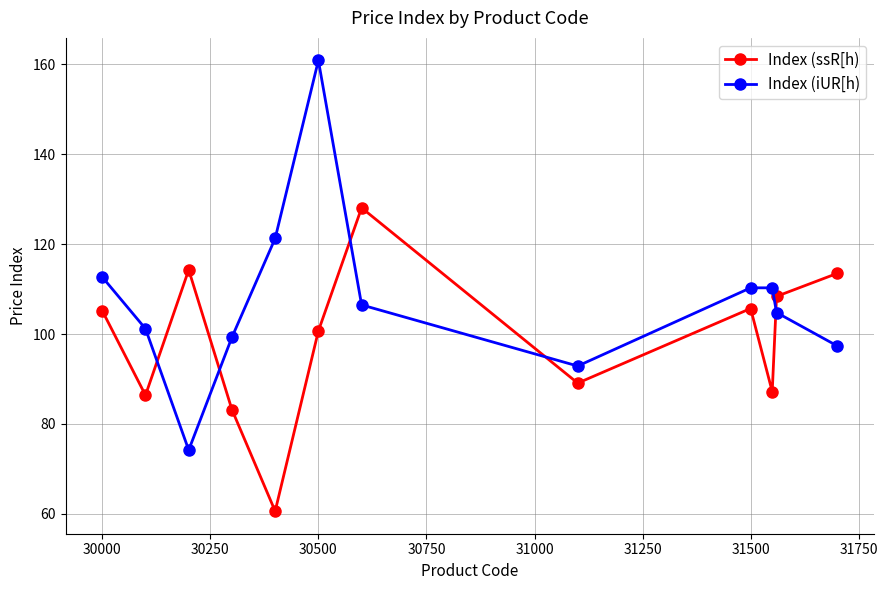

How many values in the Index (ssR[h) series exceed 105?

6